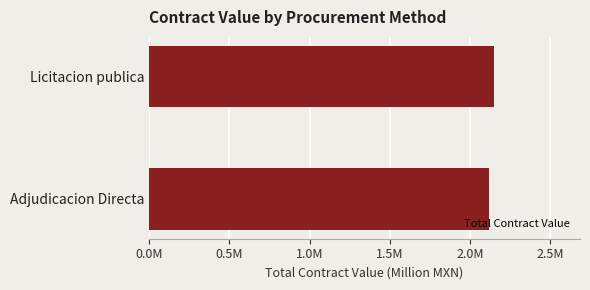

What is the average value?

2.1